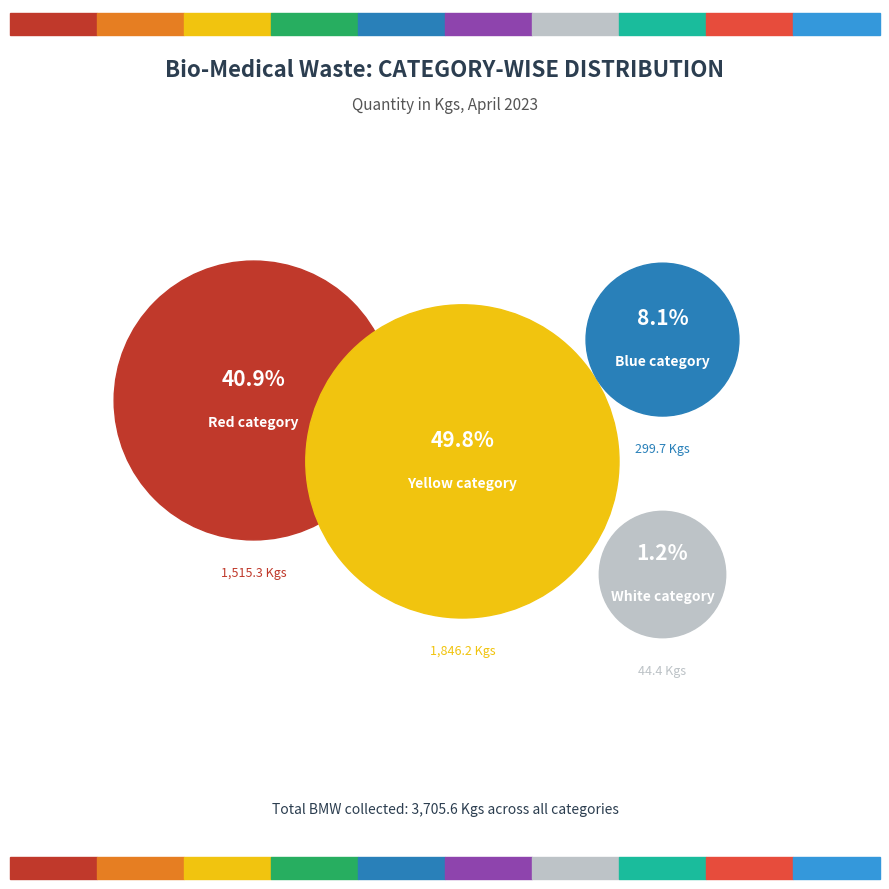

What percentage is the Blue category slice, to the nearest percent?

8%